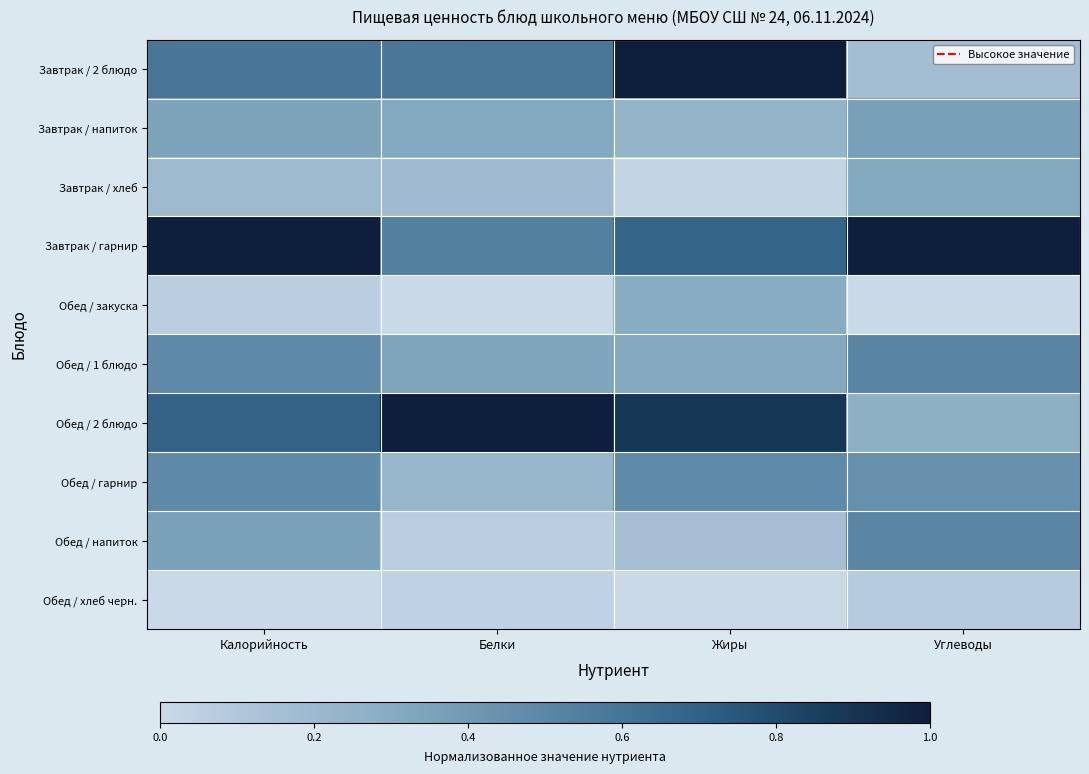

Rank the series at Белки from lowest to highest value.

Обед / закуска, Обед / хлеб черн., Обед / напиток, Завтрак / хлеб, Обед / гарнир, Завтрак / напиток, Обед / 1 блюдо, Завтрак / гарнир, Завтрак / 2 блюдо, Обед / 2 блюдо